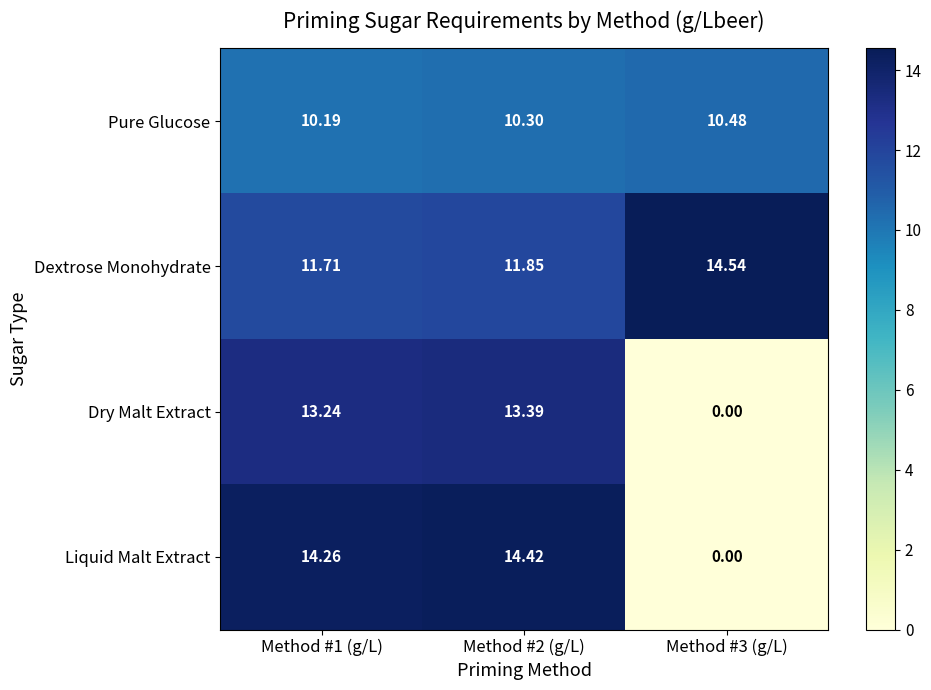

Which series has the largest range (max minus min)?

Liquid Malt Extract